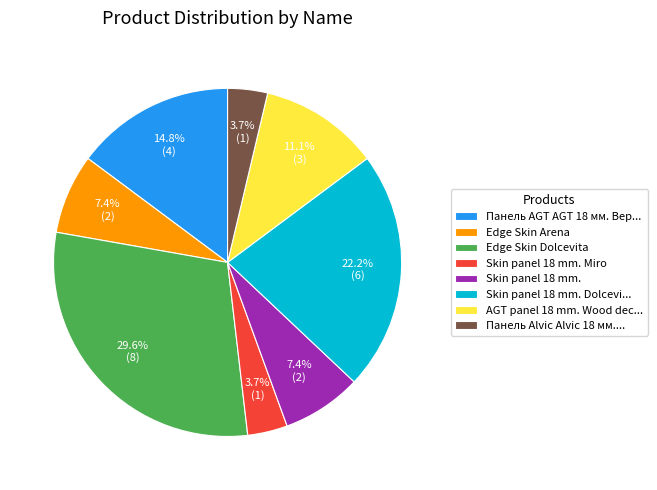

Is there a majority slice in this chart?

No